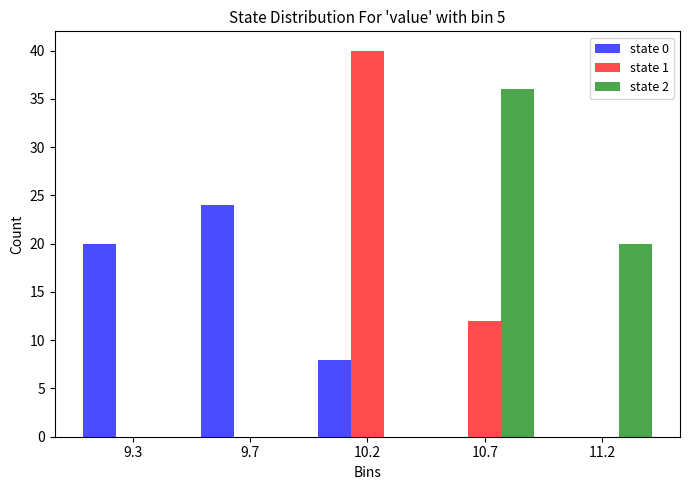

Reading left to right, extract all data points from this chart.

state 0: 9.3=20	9.7=24	10.2=8	10.7=0	11.2=0
state 1: 9.3=0	9.7=0	10.2=40	10.7=12	11.2=0
state 2: 9.3=0	9.7=0	10.2=0	10.7=36	11.2=20